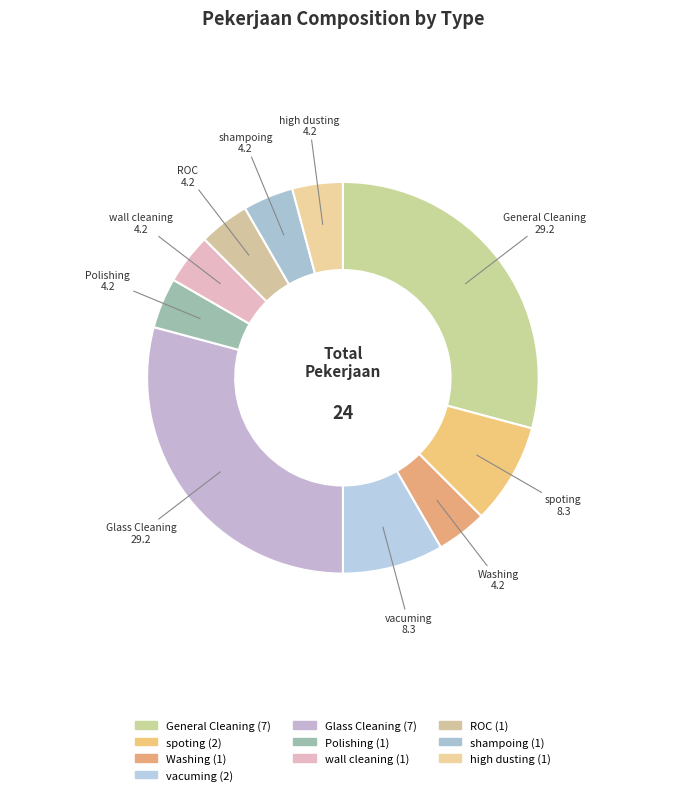

The Glass Cleaning slice represents 22% of the pie. True or false?

False